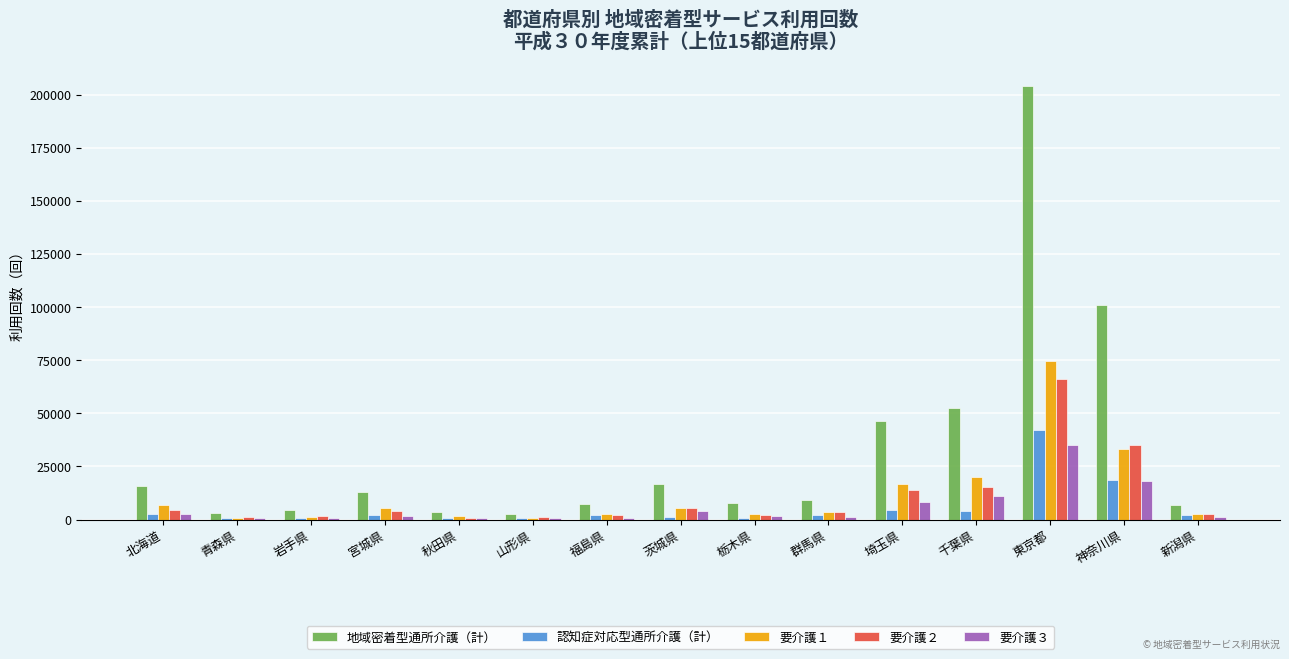

What is the sum of the 要介護２ values at 宮城県 and 岩手県?

5720